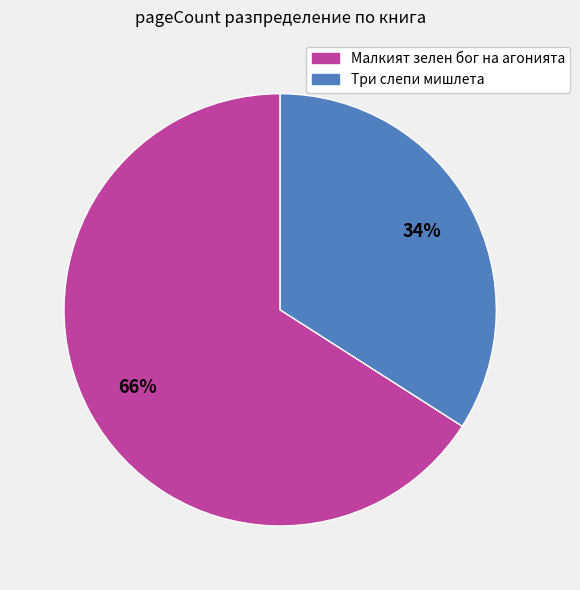

How many segments does this pie chart have?

2